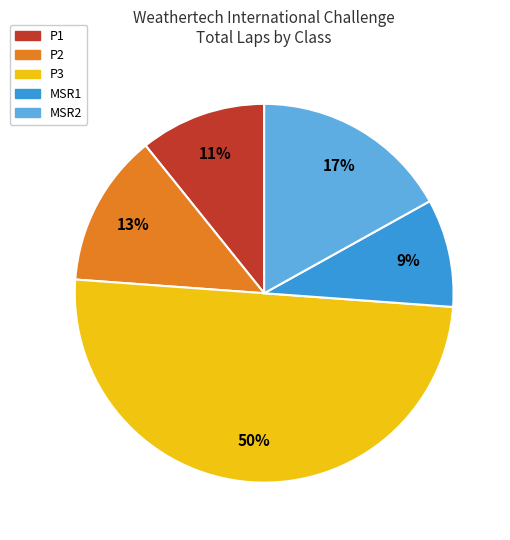

To the nearest percent, what is the average slice percentage?

20%